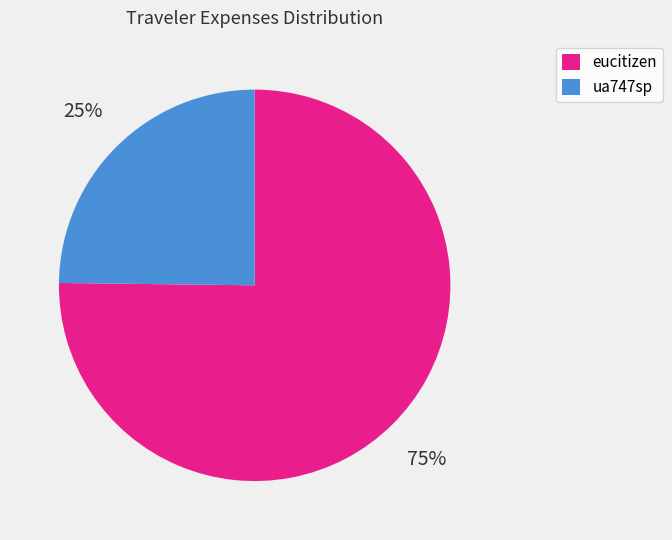

What percentage is the ua747sp slice, to the nearest percent?

25%